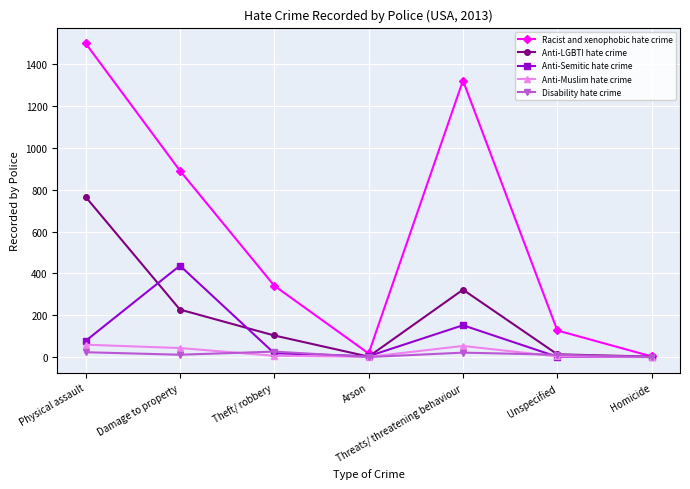

What is the value of the Anti-Semitic hate crime point at the 6th from the left?

1